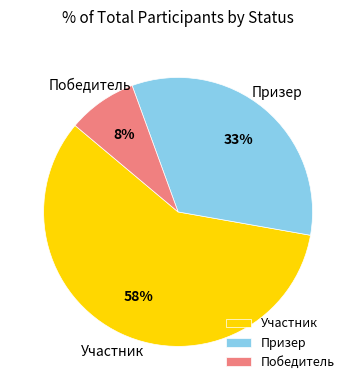

Is there a majority slice in this chart?

Yes